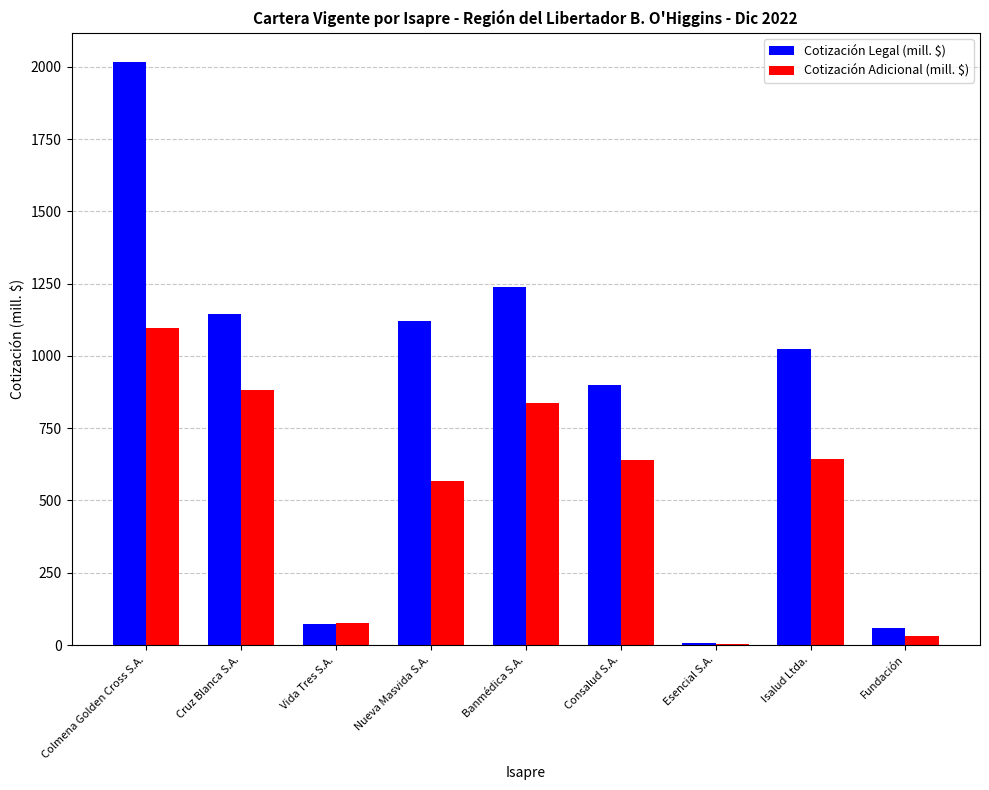

Is the value of Cotización Legal (mill. $) at Vida Tres S.A. greater than the value of Cotización Adicional (mill. $) at Nueva Masvida S.A.?

No